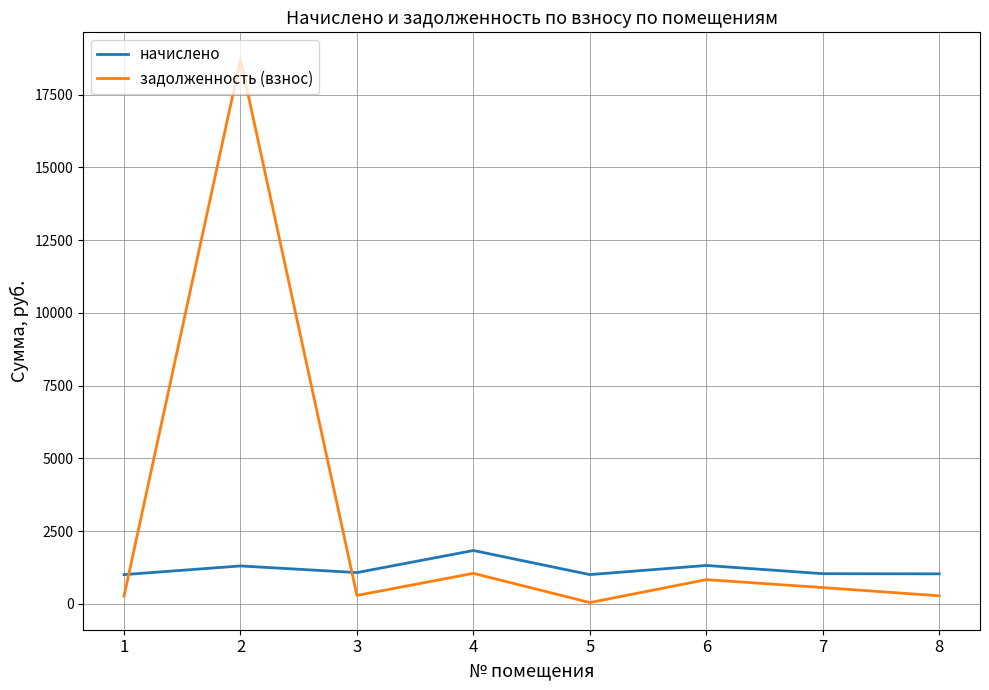

List the series in order of their overall mean, lowest first.

начислено, задолженность (взнос)